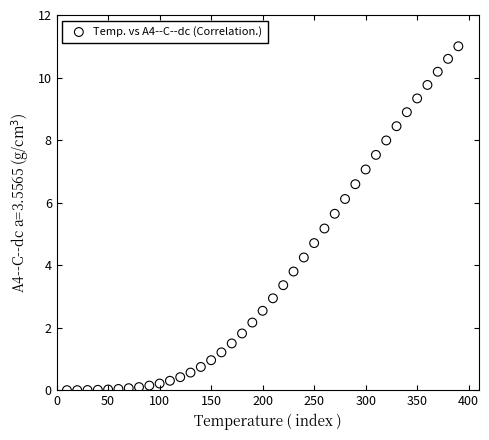

What Y value in the scatter plot is closest to 5?

5.2